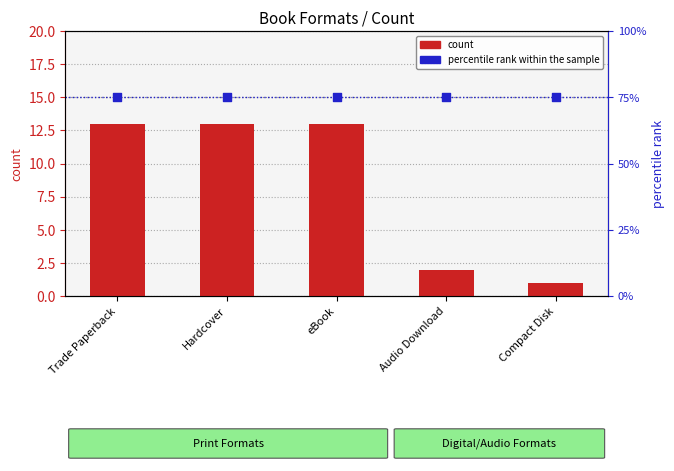

Which series has the largest Y range (max minus min)?

count